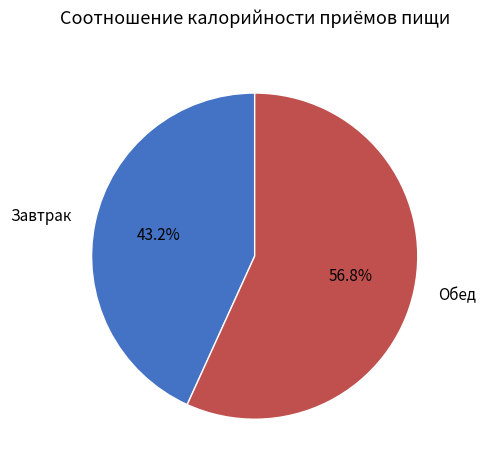

What percentage do Завтрак and Обед together represent?

100.0%